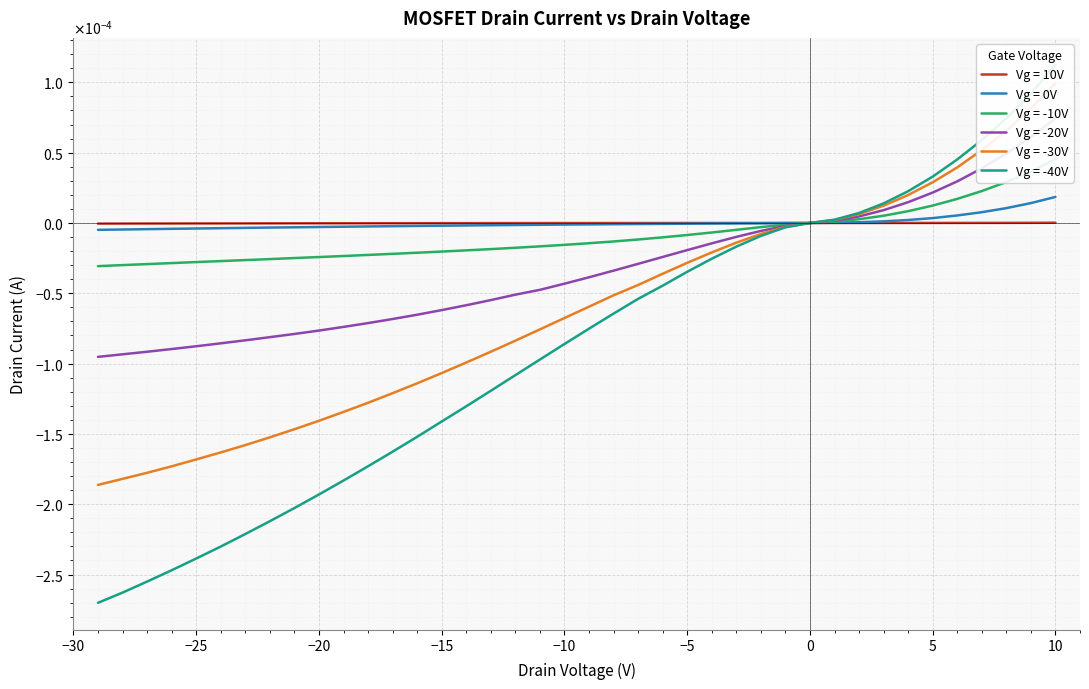

How many times do DrainI(3) and DrainI(4) cross each other?

1